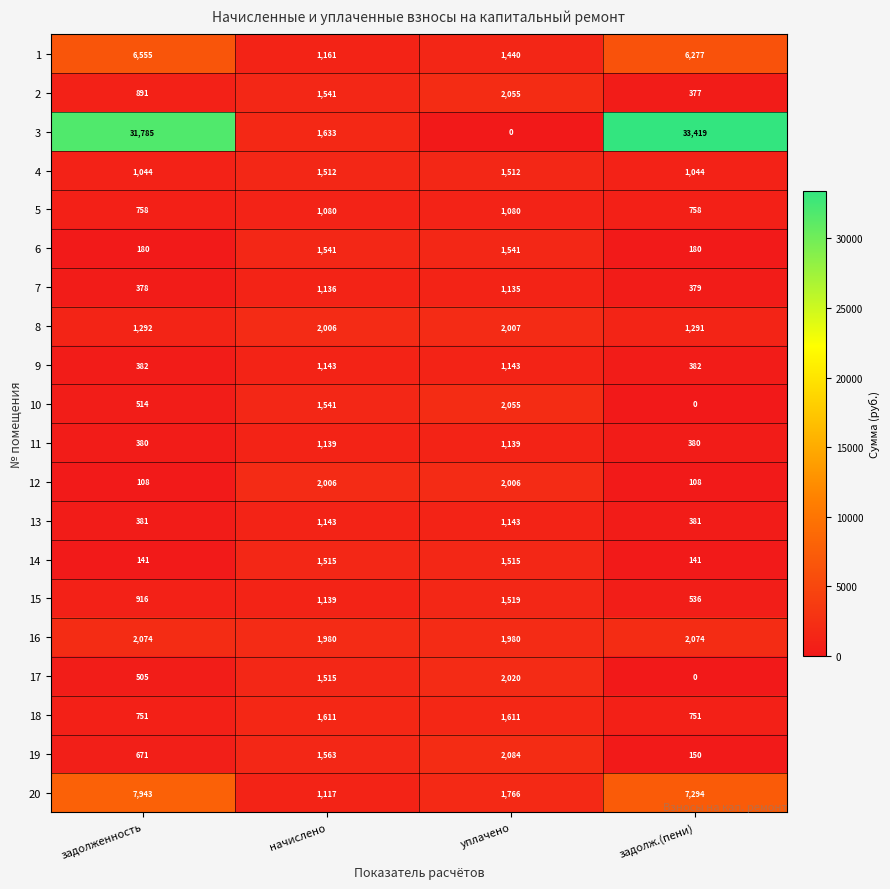

At how many categories does at least one series exceed 2261?

2